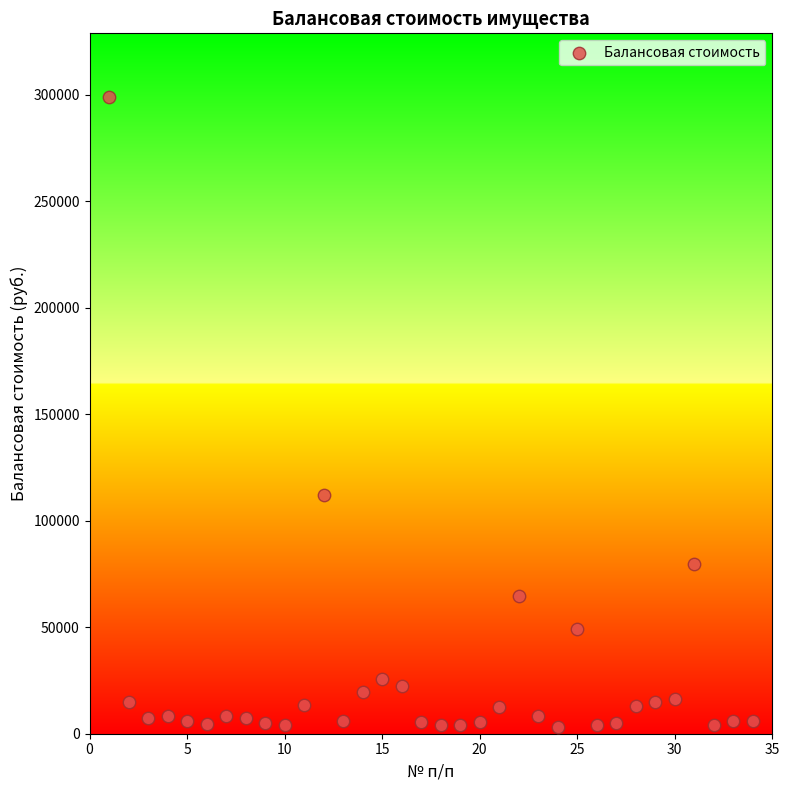

What is the range of Y values (max minus min)?

295775.0